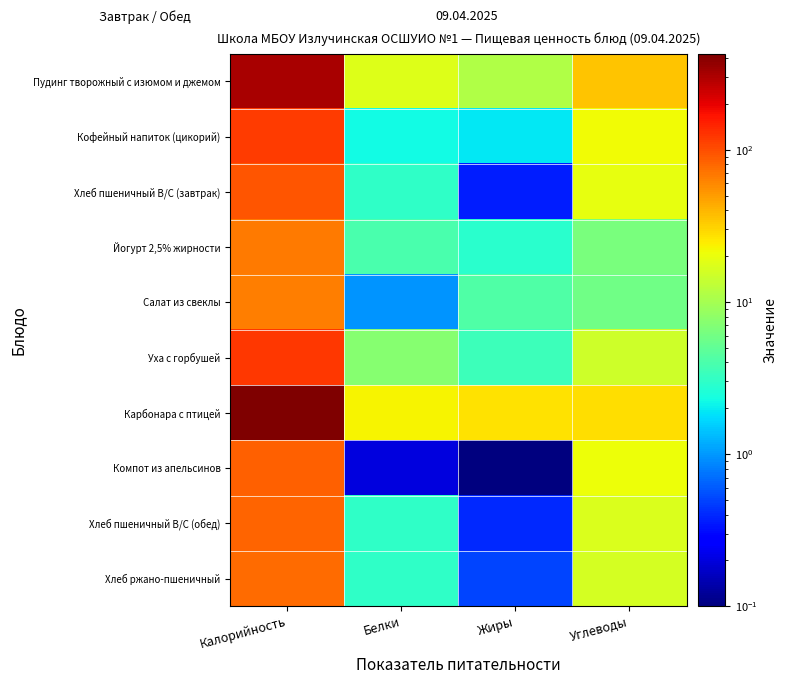

What is the maximum value shown in the chart?

427.0